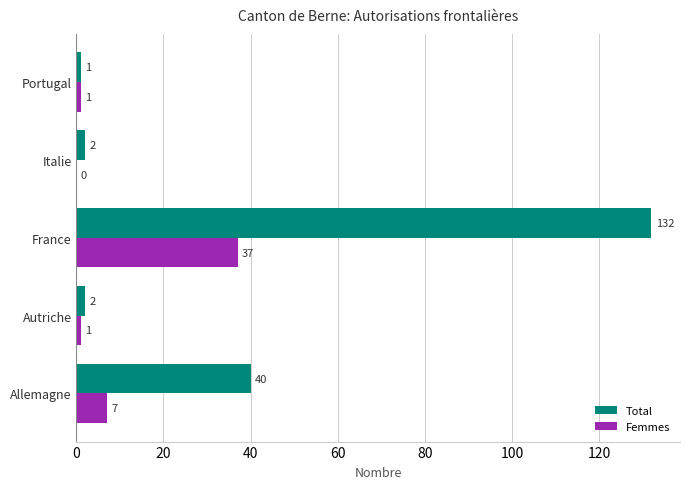

Which series has the largest total across all categories?

Total